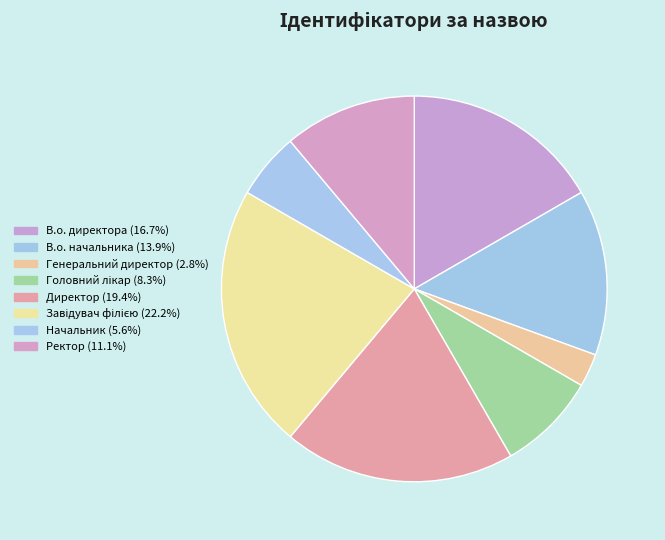

How many segments does this pie chart have?

8